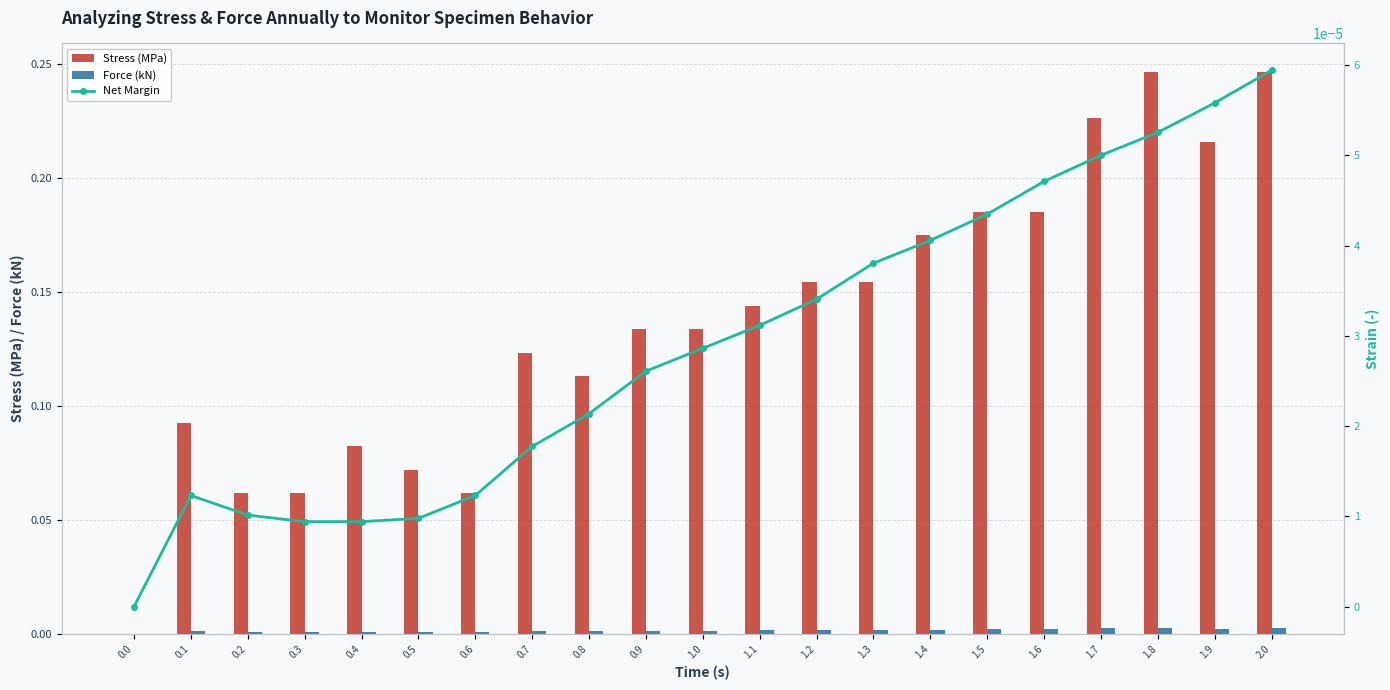

Reading left to right, extract all data points from this chart.

Stress (MPa): 0.0=0.0	0.1=0.1	0.2=0.1	0.3=0.1	0.4=0.1	0.5=0.1	0.6=0.1	0.7=0.1	0.8=0.1	0.9=0.1	1.0=0.1	1.1=0.1	1.2=0.2	1.3=0.2	1.4=0.2	1.5=0.2	1.6=0.2	1.7=0.2	1.8=0.2	1.9=0.2	2.0=0.2
Force (kN): 0.0=0.0	0.1=0.0	0.2=0.0	0.3=0.0	0.4=0.0	0.5=0.0	0.6=0.0	0.7=0.0	0.8=0.0	0.9=0.0	1.0=0.0	1.1=0.0	1.2=0.0	1.3=0.0	1.4=0.0	1.5=0.0	1.6=0.0	1.7=0.0	1.8=0.0	1.9=0.0	2.0=0.0
Net Margin: 0.0=0.0	0.1=0.0	0.2=0.0	0.3=0.0	0.4=0.0	0.5=0.0	0.6=0.0	0.7=0.0	0.8=0.0	0.9=0.0	1.0=0.0	1.1=0.0	1.2=0.0	1.3=0.0	1.4=0.0	1.5=0.0	1.6=0.0	1.7=0.0	1.8=0.0	1.9=0.0	2.0=0.0